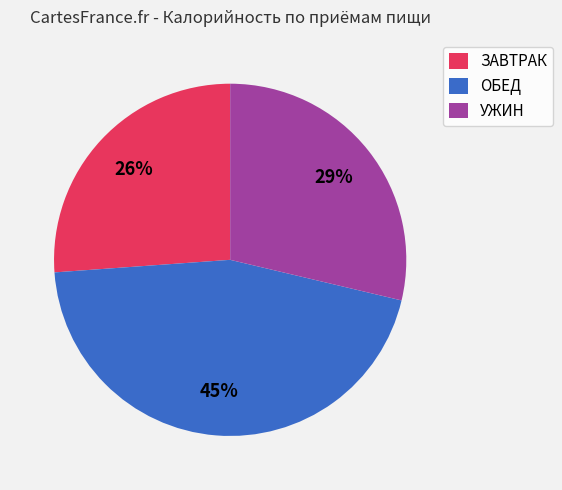

How many segments does this pie chart have?

3